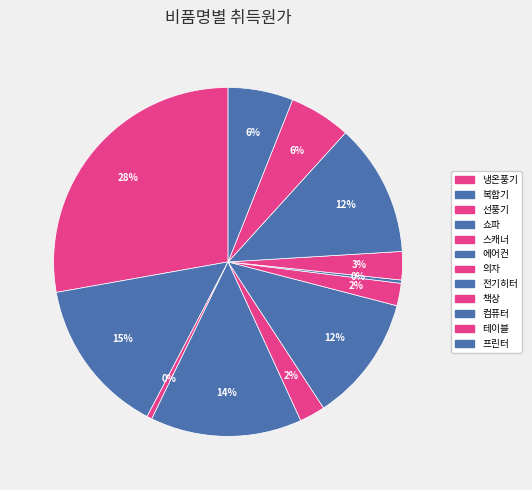

Count the number of slices in the pie.

12